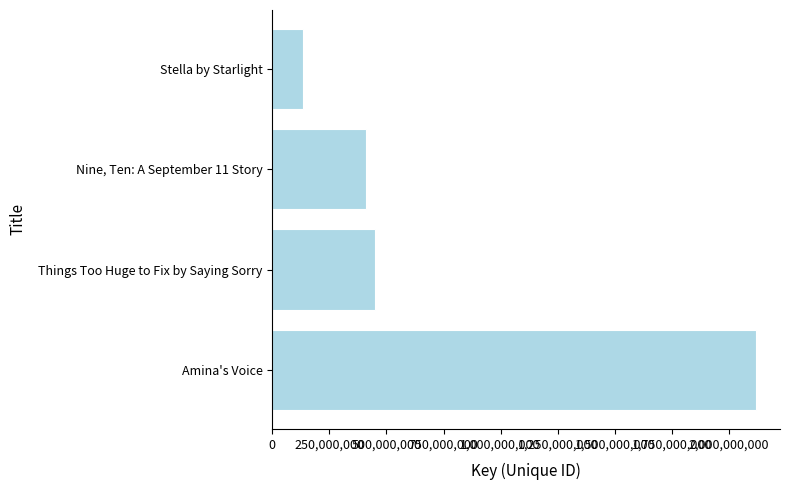

Which has a higher value, Things Too Huge to Fix by Saying Sorry or Amina's Voice?

Amina's Voice